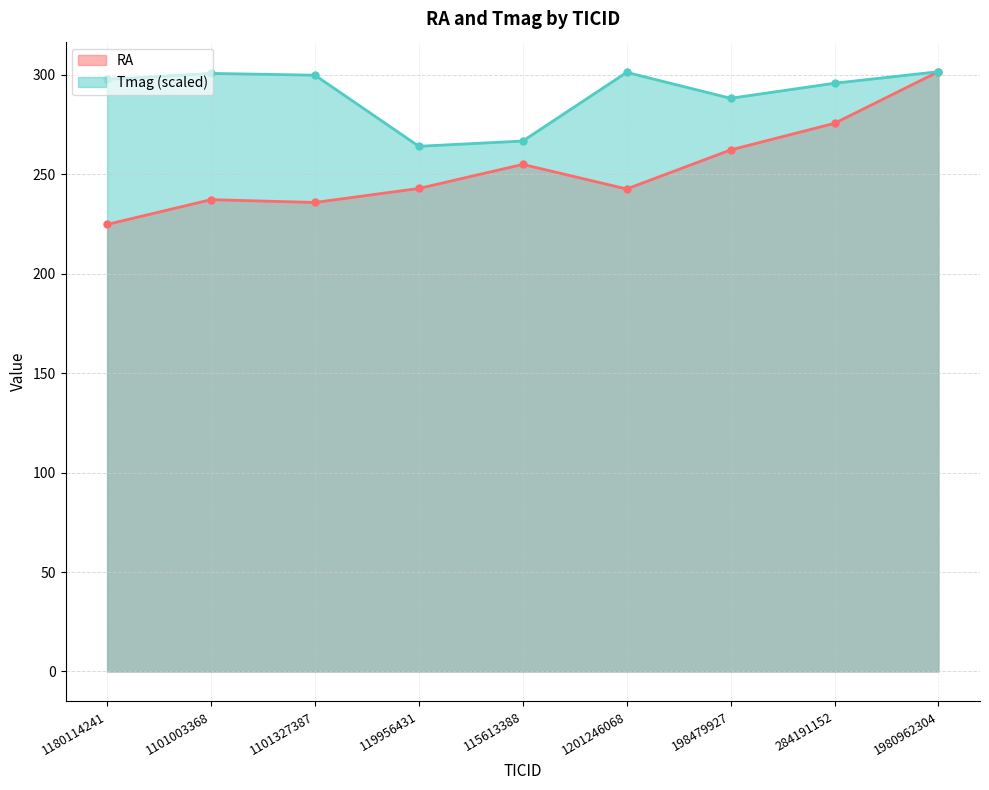

True or false: RA has more than 1 interior local peaks.

True